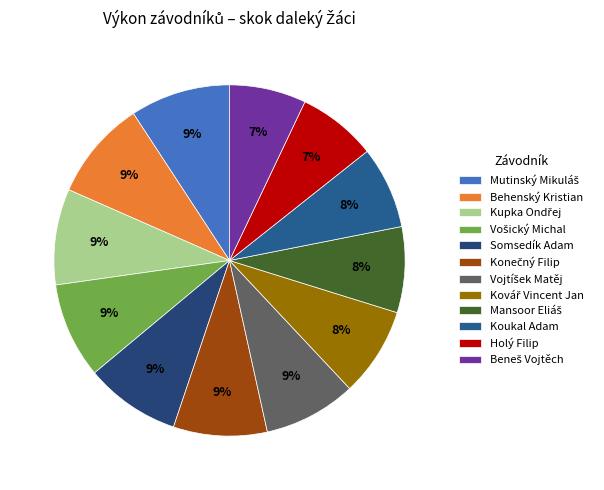

The Somsedík Adam slice represents 1% of the pie. True or false?

False